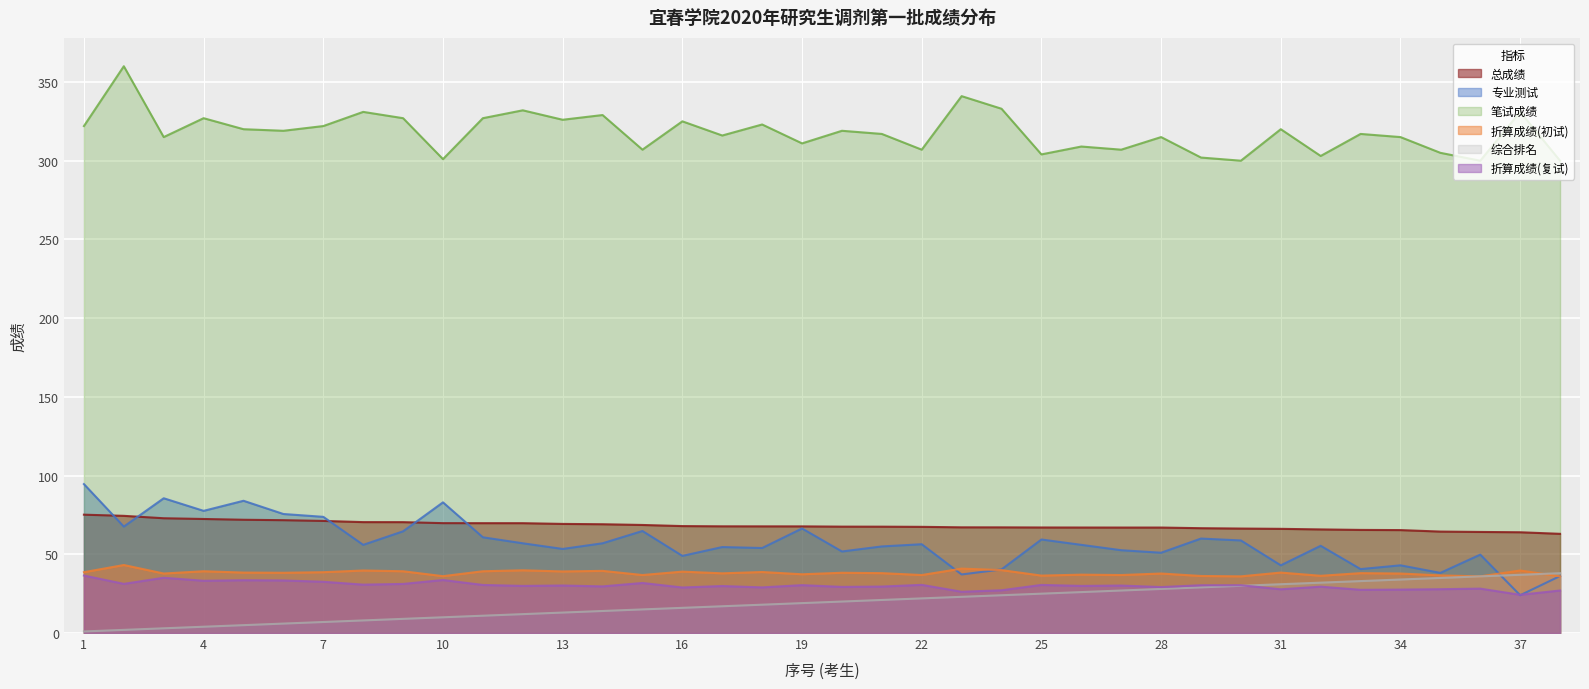

Which series has the largest range (max minus min)?

专业测试